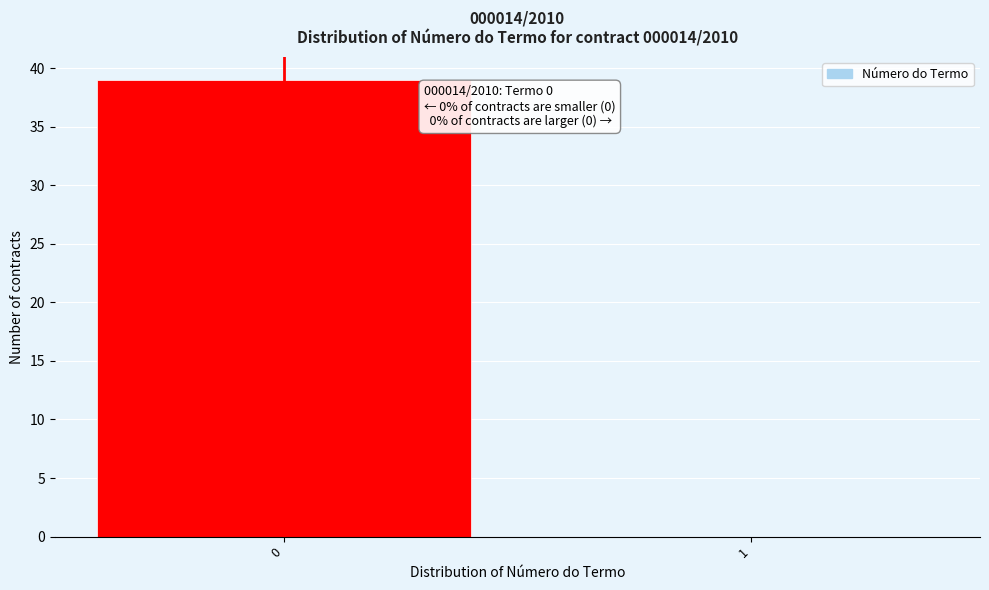

Reading left to right, what are all the values shown in this chart?

0=39	1=0